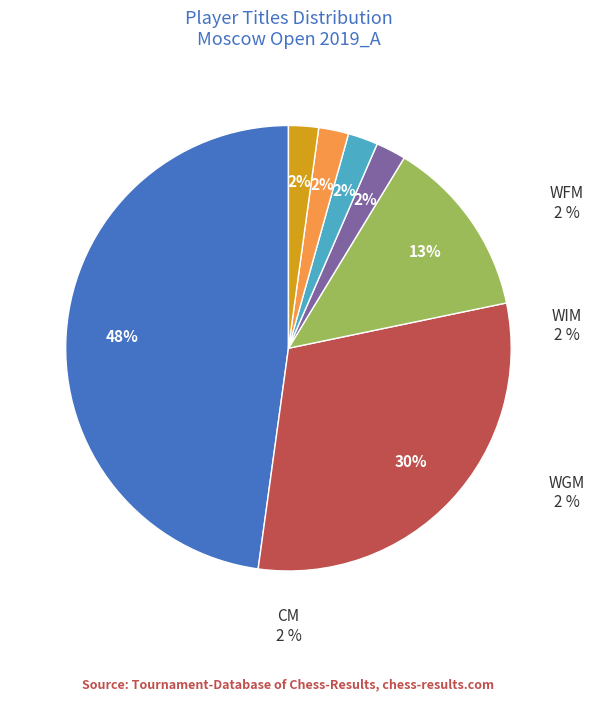

True or false: FM accounts for 23% of the total.

False